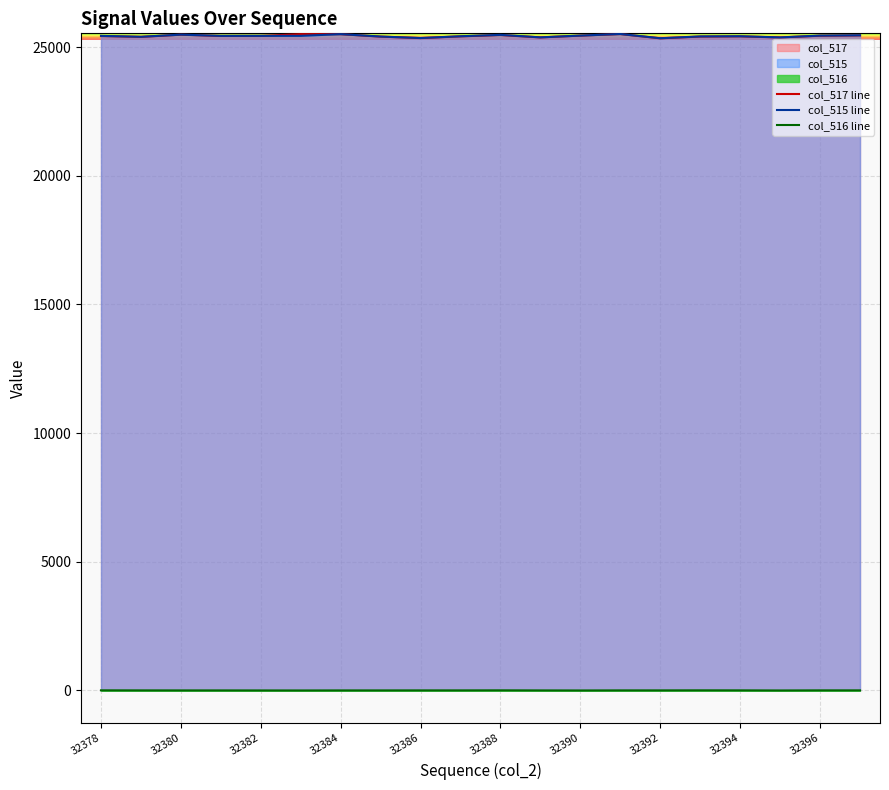

How many values in the col_516 line series exceed 4?

6